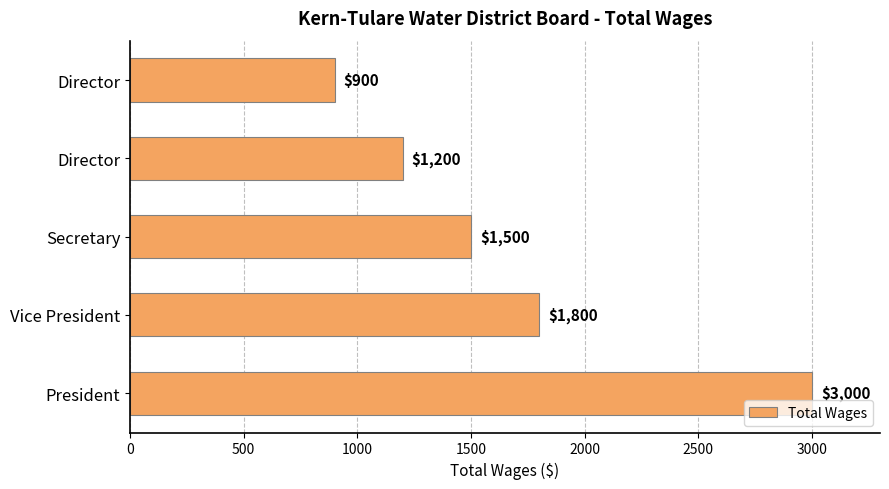

What is the minimum value shown in the chart?

900